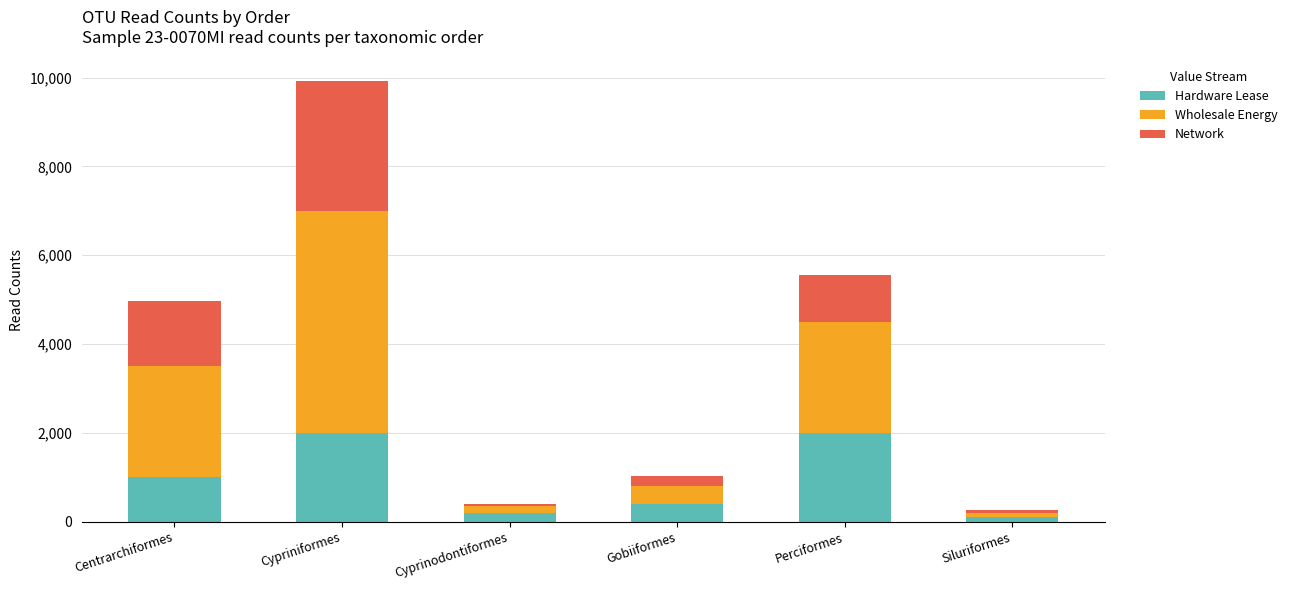

The Hardware Lease series shows 400 at Gobiiformes. True or false?

True